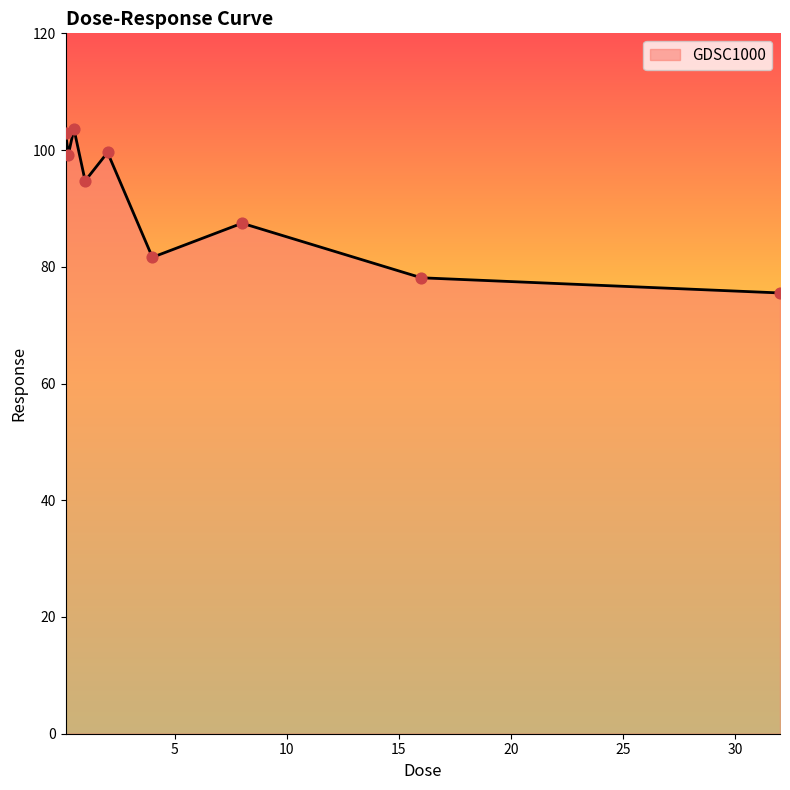

What is the greatest value displayed?

103.6